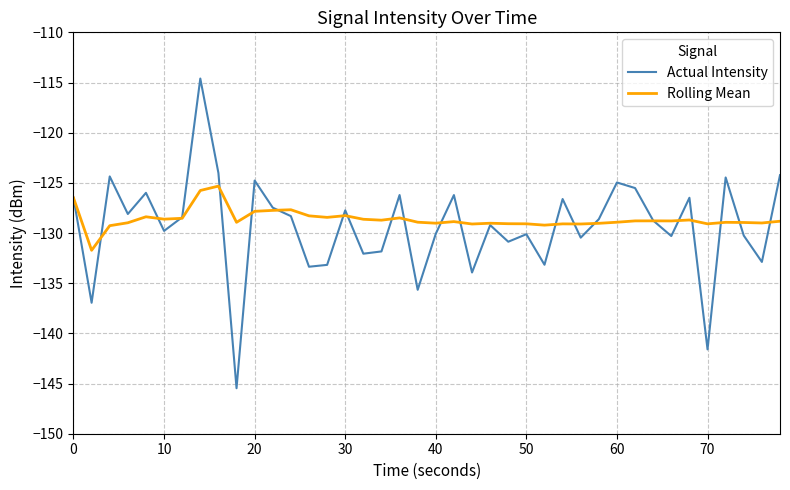

What is the maximum value for Actual Intensity?

-114.6